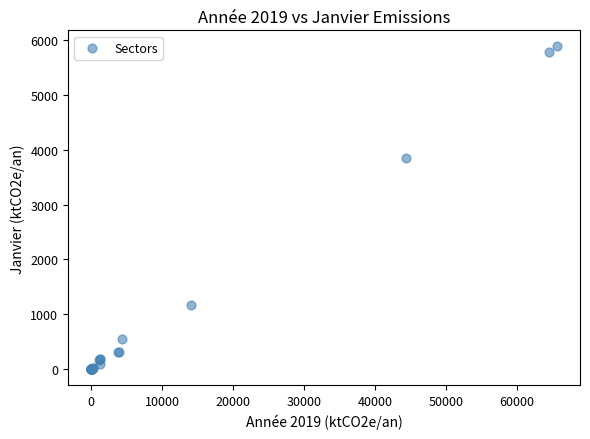

What Y value in the scatter plot is closest to 2940?

3854.7